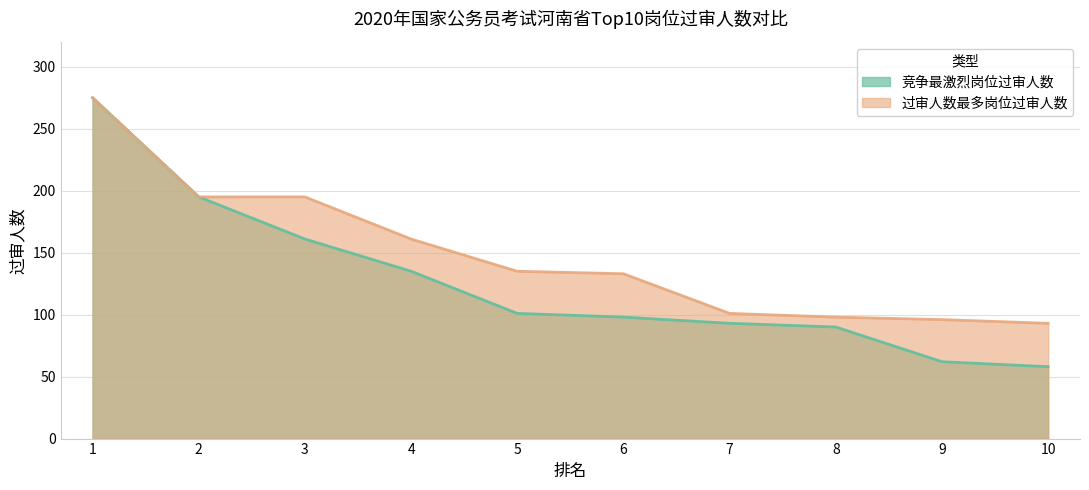

Reading left to right, extract all data points from this chart.

竞争最激烈岗位过审人数: 275	195	161	135	101	98	93	90	62	58
过审人数最多岗位过审人数: 275	195	195	161	135	133	101	98	96	93